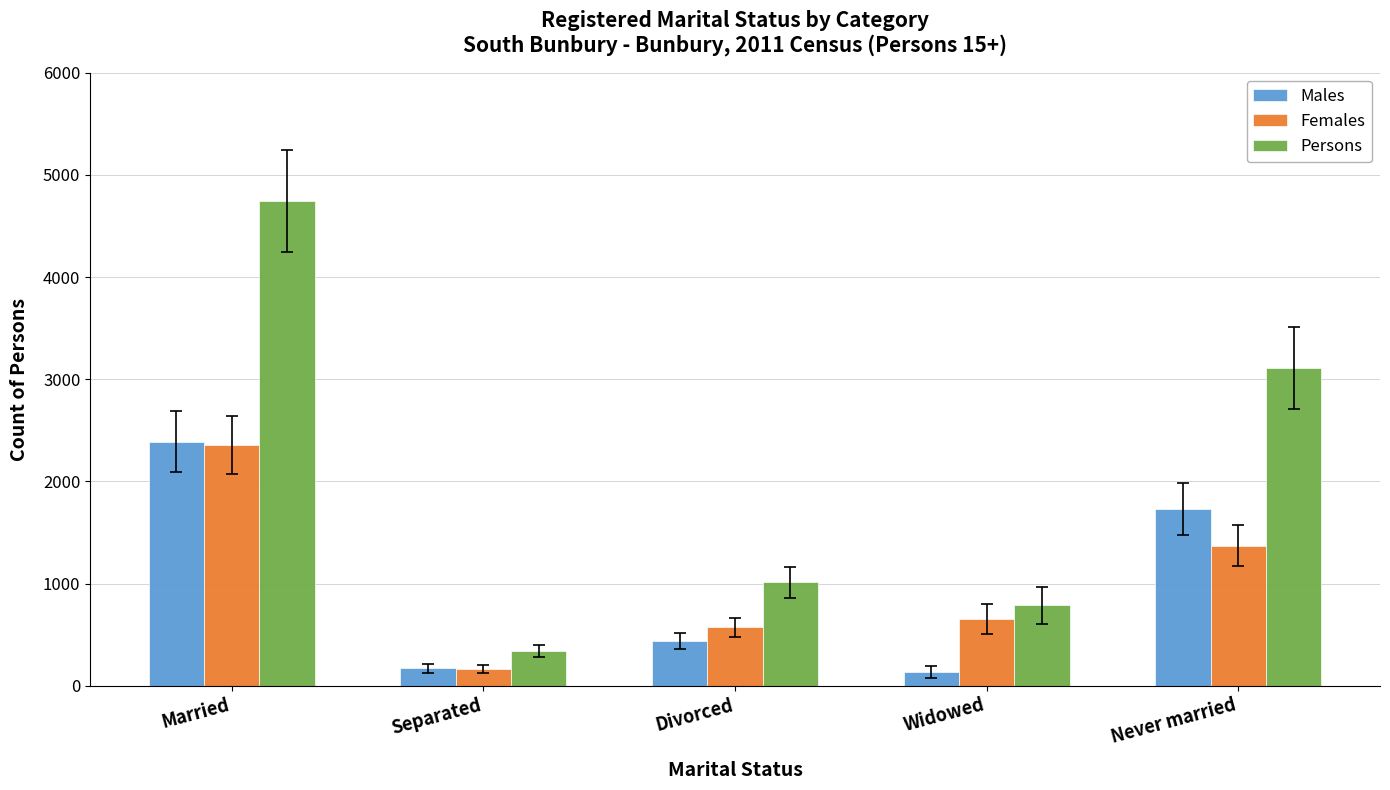

Reading right to left, what are all the values shown in this chart?

Males: Never married=1730	Widowed=136	Divorced=441	Separated=170	Married=2389
Females: Never married=1373	Widowed=654	Divorced=572	Separated=166	Married=2357
Persons: Never married=3108	Widowed=788	Divorced=1012	Separated=338	Married=4742